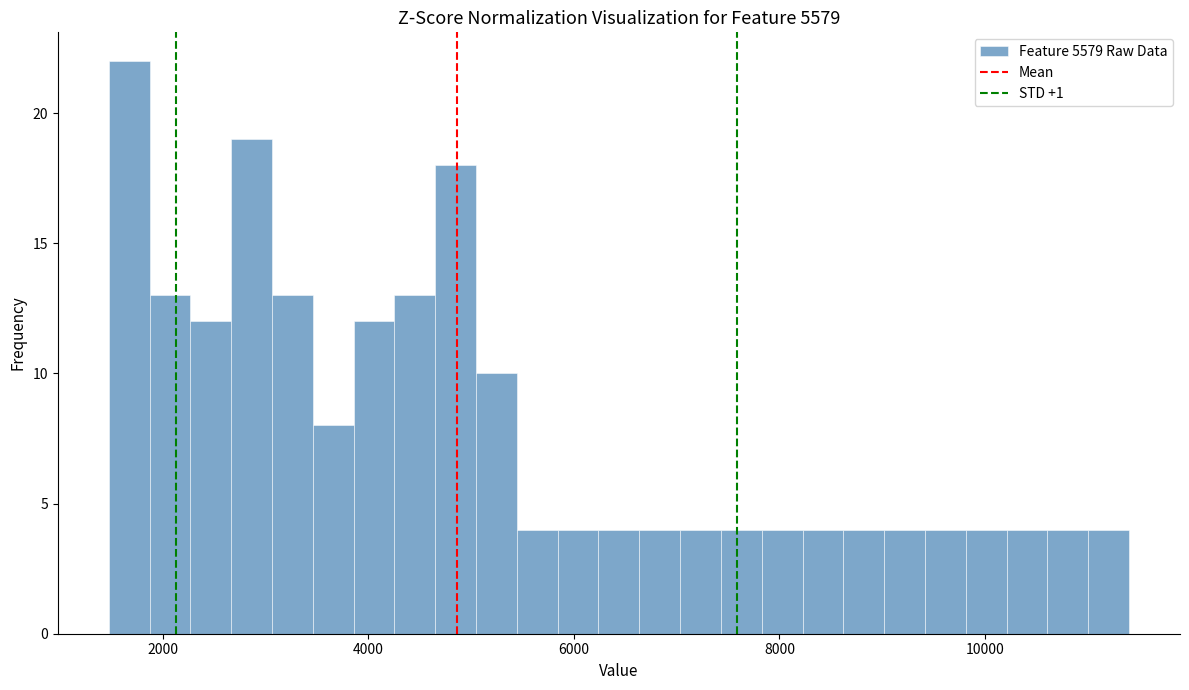

Around what value on the x-axis is the tallest bar? Give the approximate position of its centre, as read against the axis.

1600